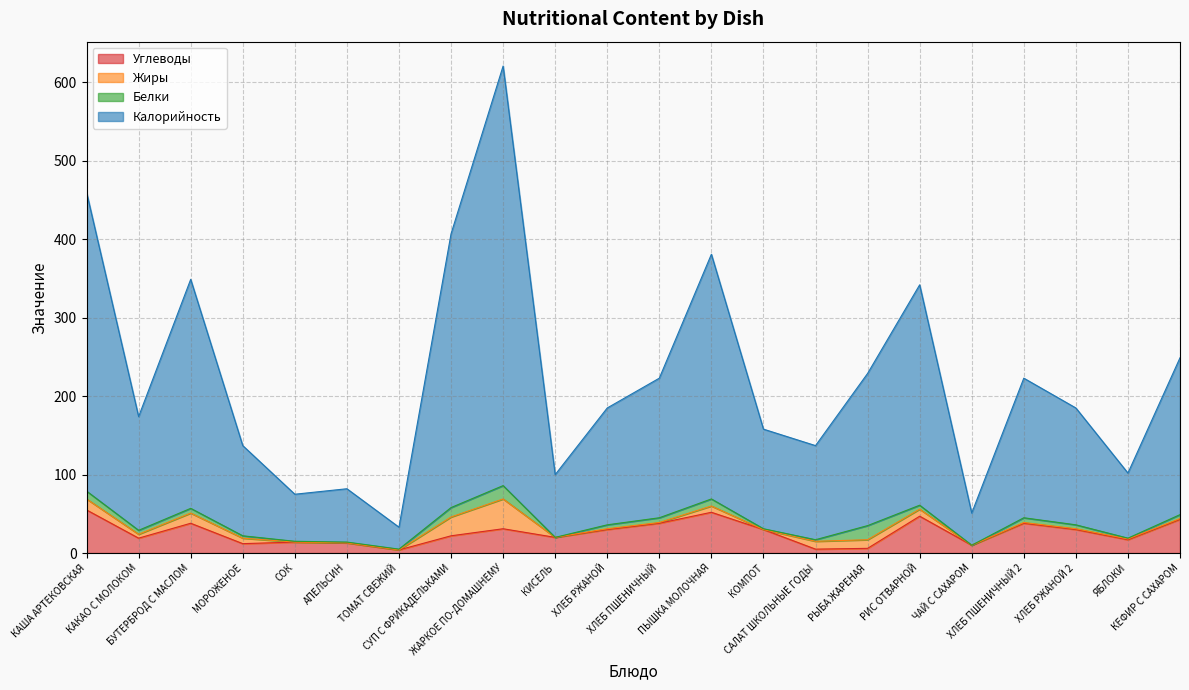

Does the chart display data point markers on the line(s)?

No